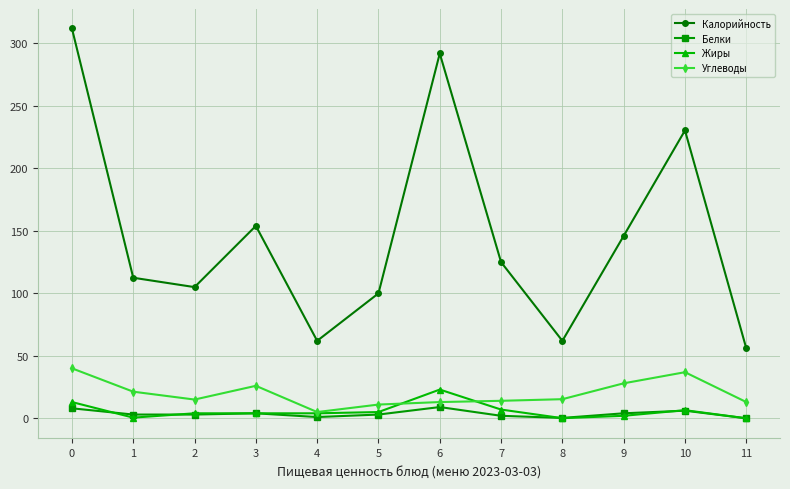

What is the difference between the highest and lowest values at 10?

224.3